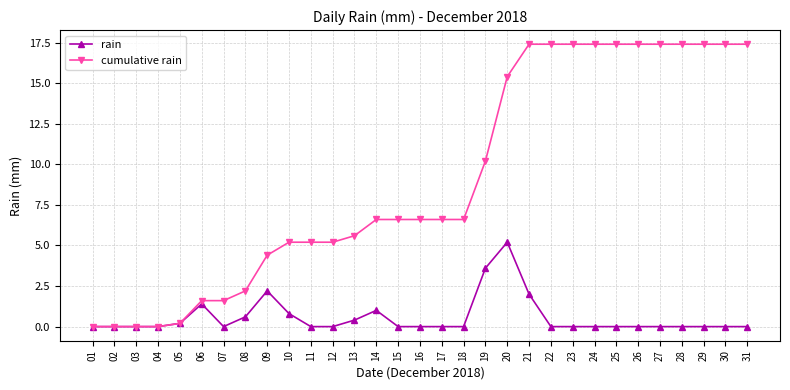

At 08, list the series in order from smallest to largest.

rain, cumulative rain